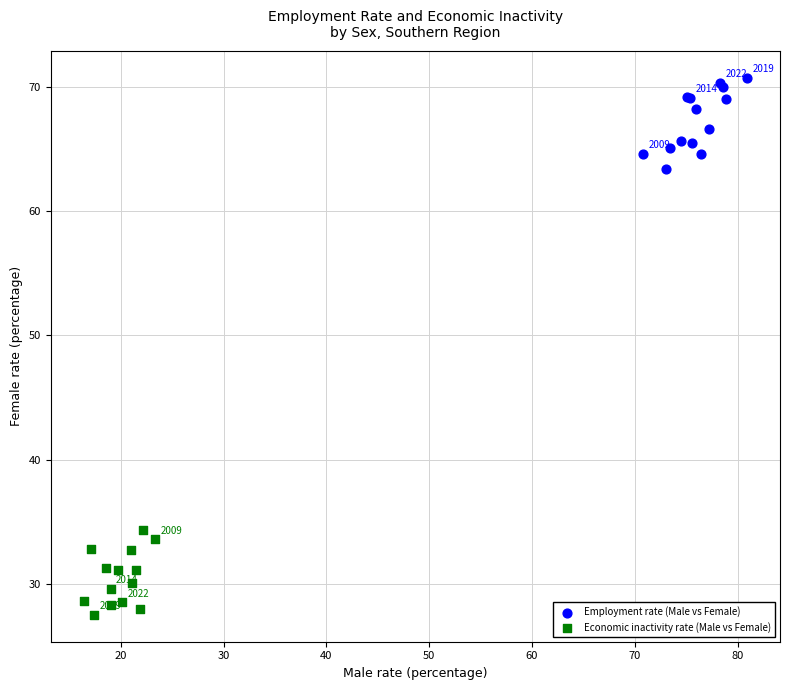

Which series reaches the minimum Y coordinate?

Economic inactivity rate (Male vs Female)